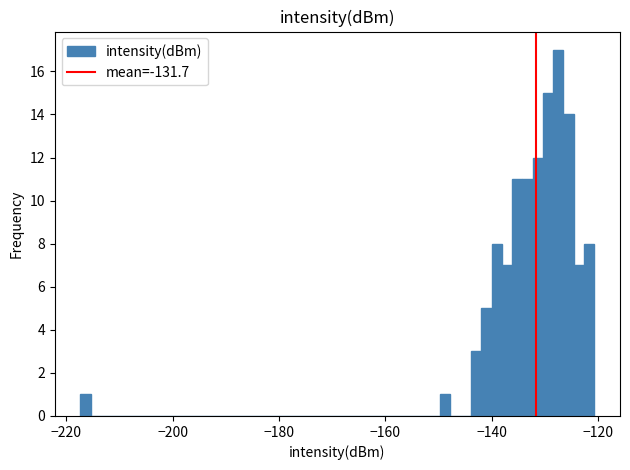

Read against the x-axis, roughly where is the centre of the tallest bar?

-128